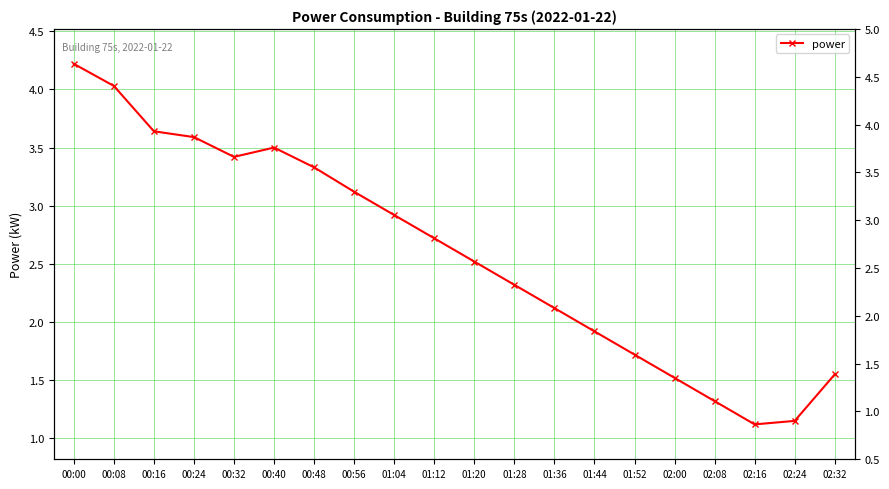

At which category does the chart reach its minimum across all series?

02:16